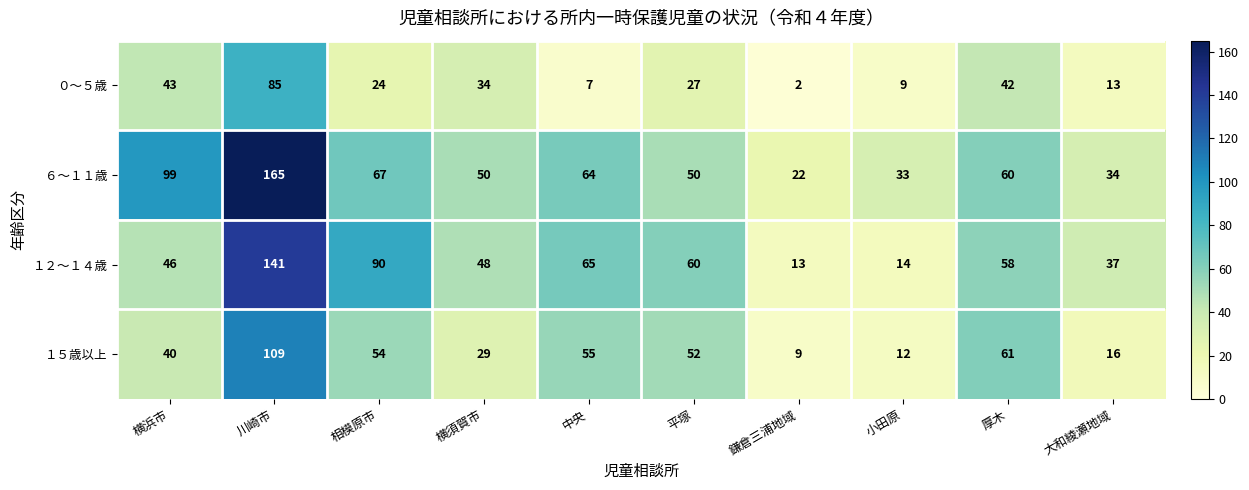

List the series in order of their peak value, highest first.

６～１１歳, １２～１４歳, １５歳以上, ０～５歳